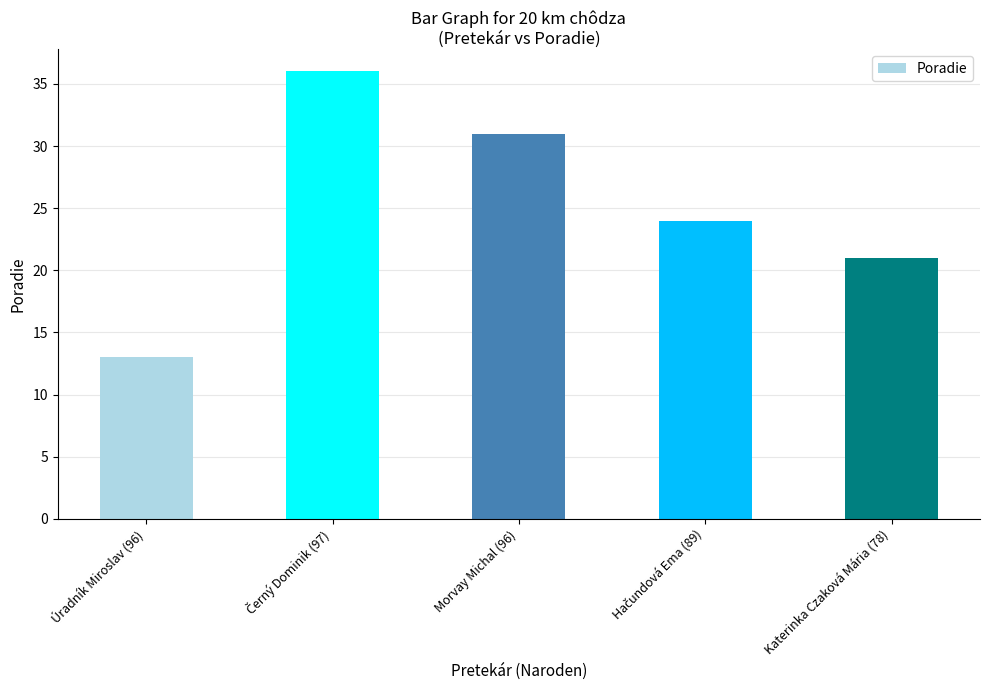

Which label corresponds to the smallest value in the chart?

Úradník Miroslav (96)